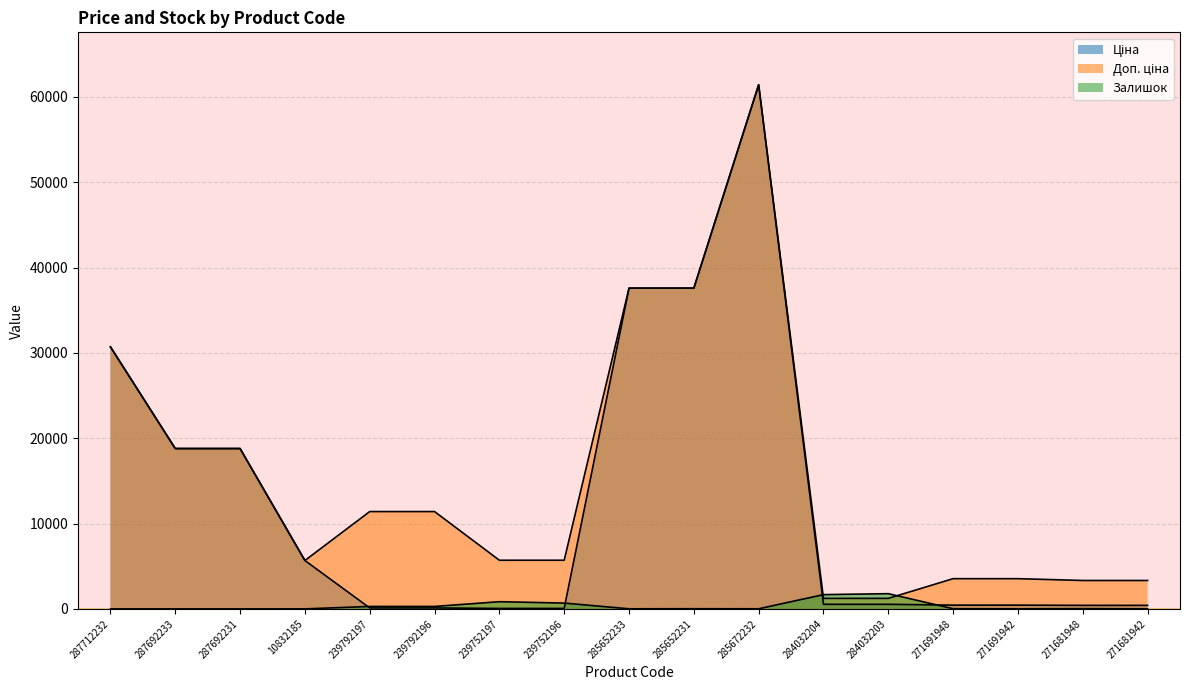

Where is the first local minimum for Доп. ціна?

10832185